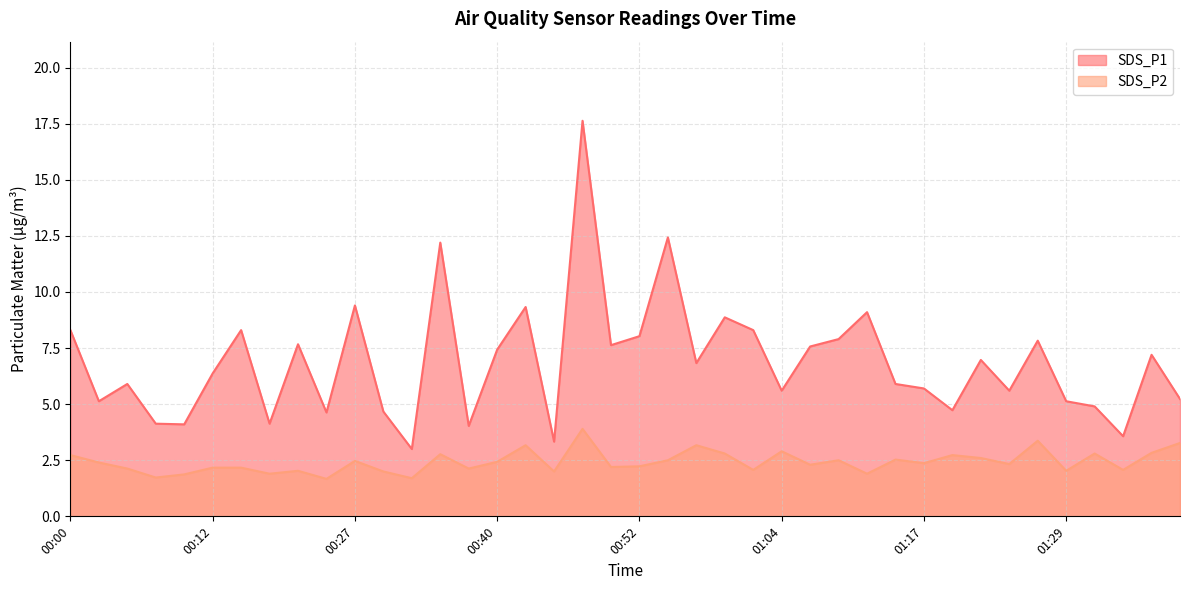

List the series in order of their overall mean, lowest first.

SDS_P2, SDS_P1